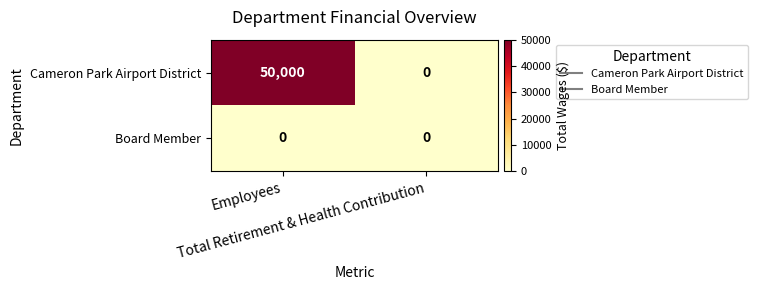

What is the greatest value displayed?

50000